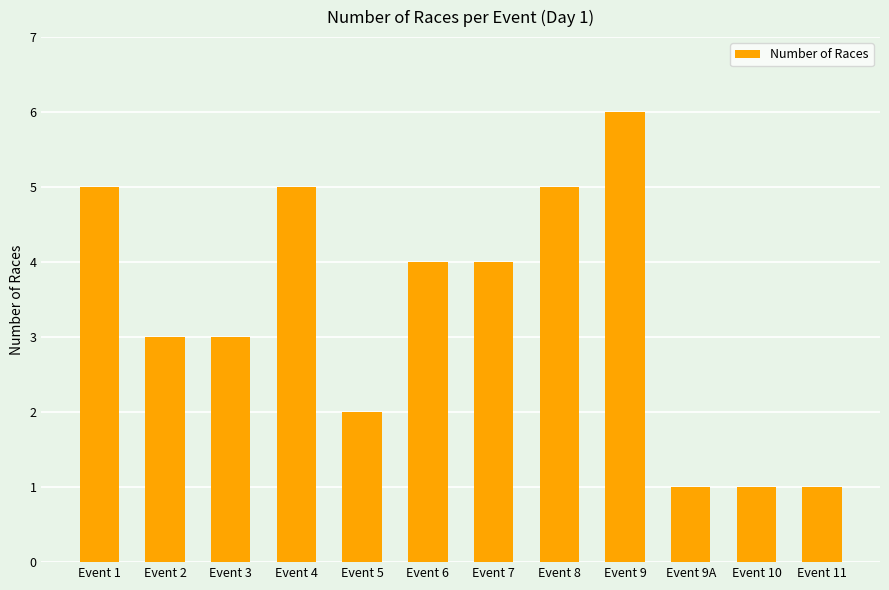

What is the average value?

3